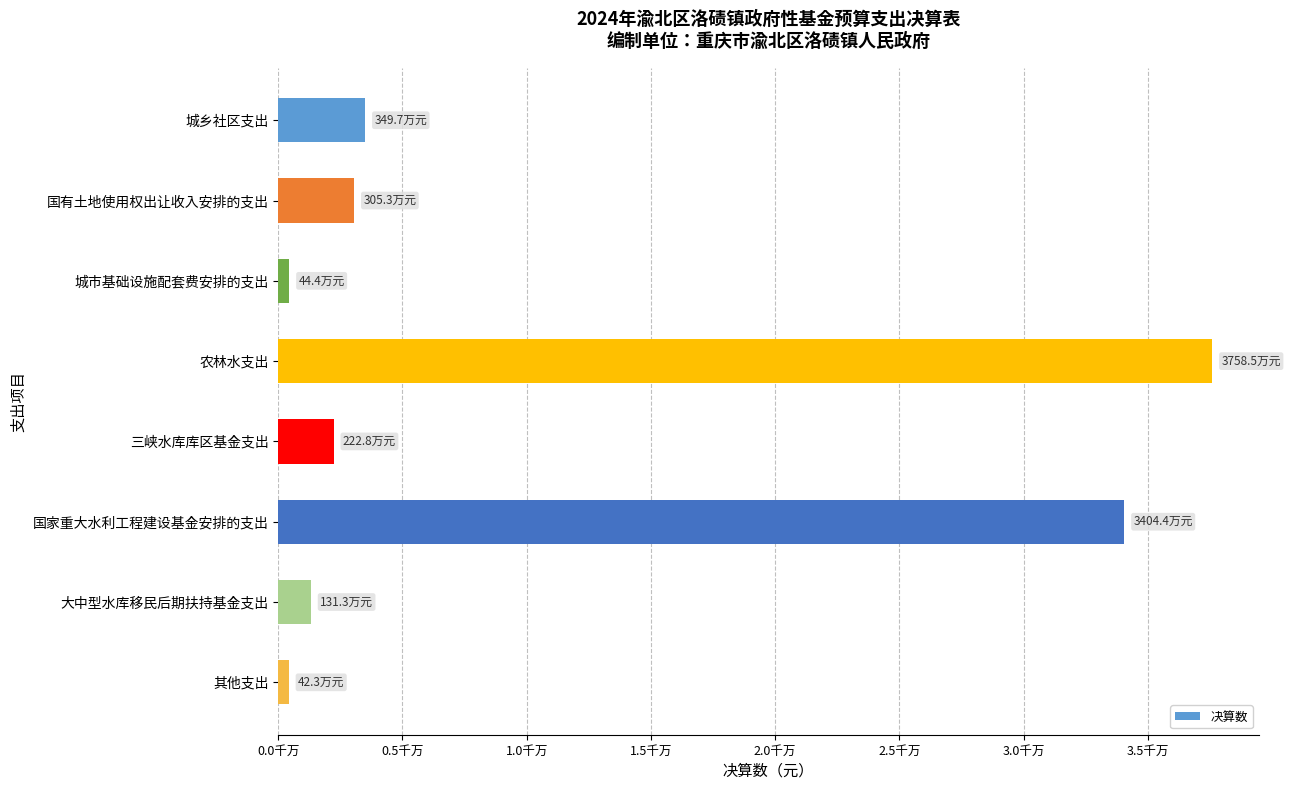

What is the difference between the second highest and minimum values?

33621334.2